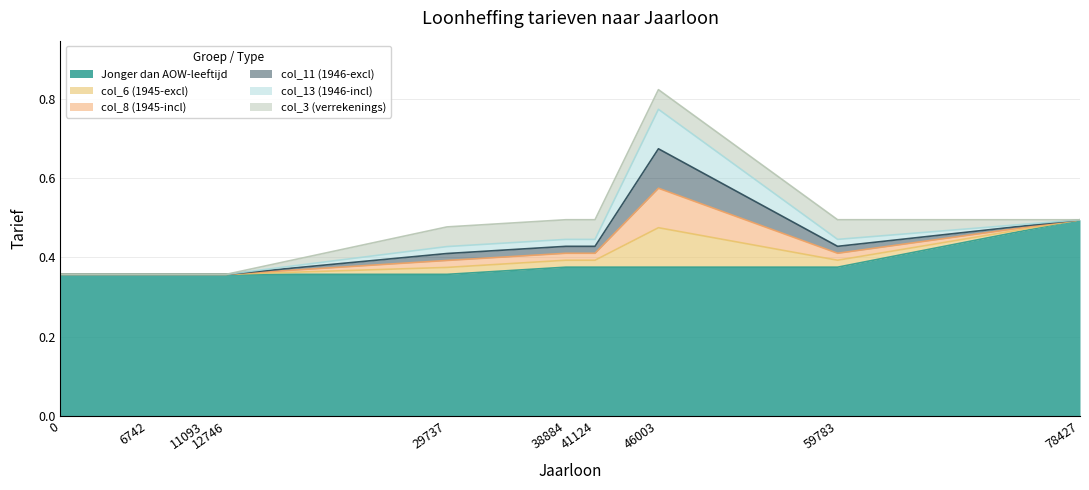

True or false: Jonger dan AOW-leeftijd and col_6 (1945-excl) intersect in this chart.

False